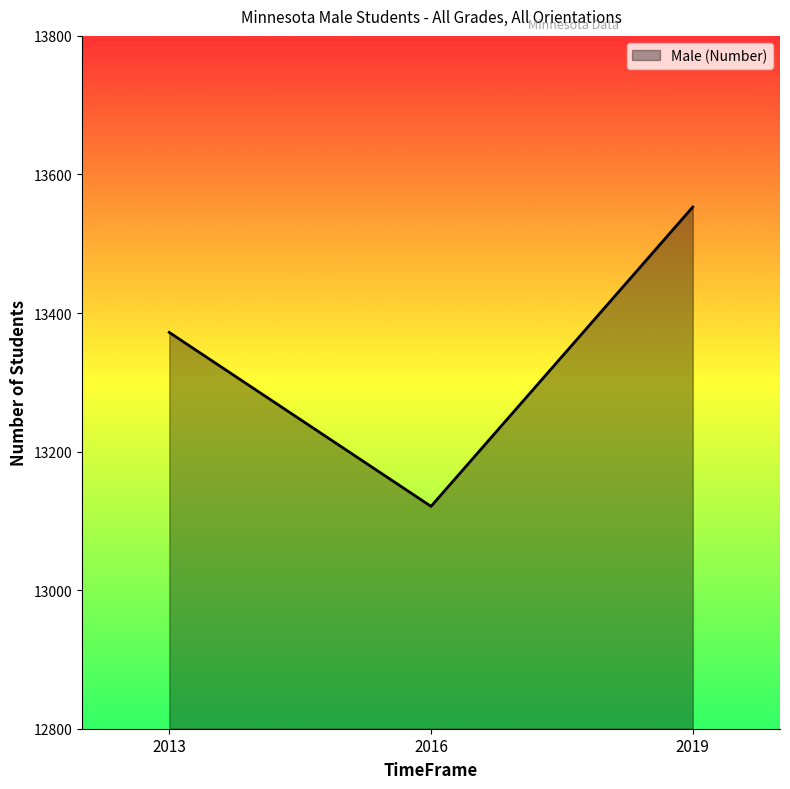

The value at 2016 is 13121. True or false?

True